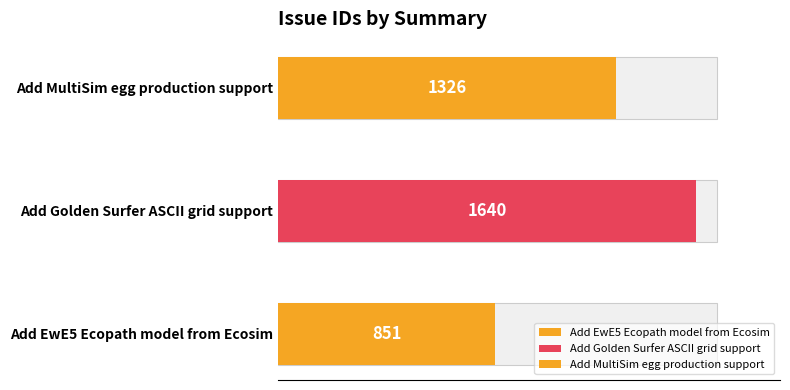

Reading left to right, what are all the values shown in this chart?

Add EwE5 Ecopath model from Ecosim=851	Add Golden Surfer ASCII grid support=1640	Add MultiSim egg production support=1326